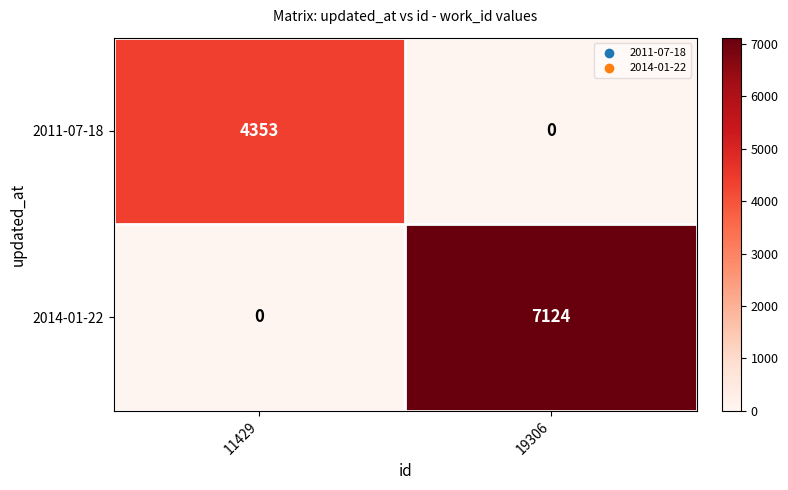

Which series has the largest range (max minus min)?

2014-01-22